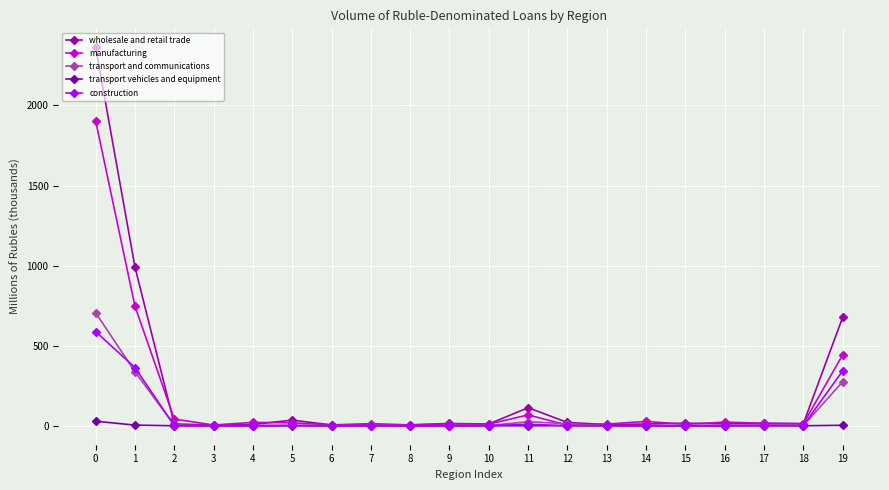

Is it true that transport vehicles and equipment equals 16.4 at 9?

False